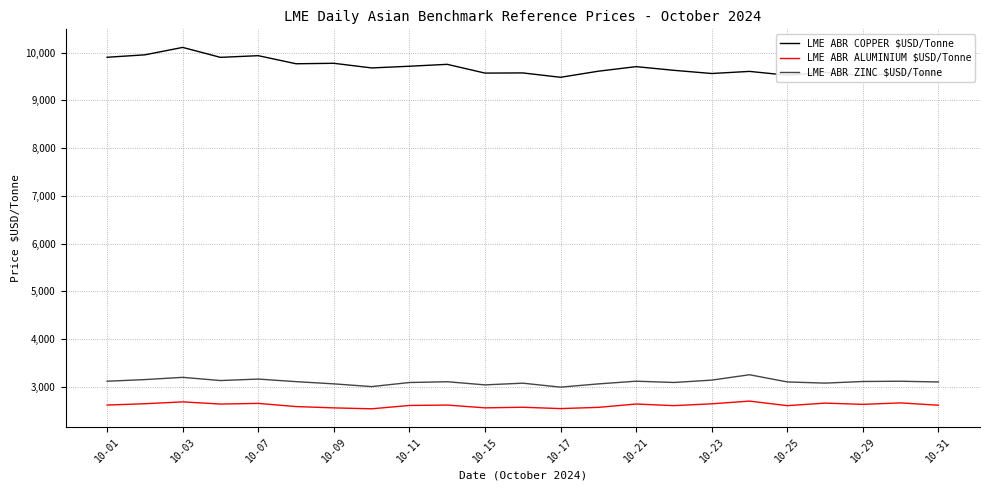

What is the difference between the maximum and minimum values in the LME ABR COPPER $USD/Tonne series?

625.6